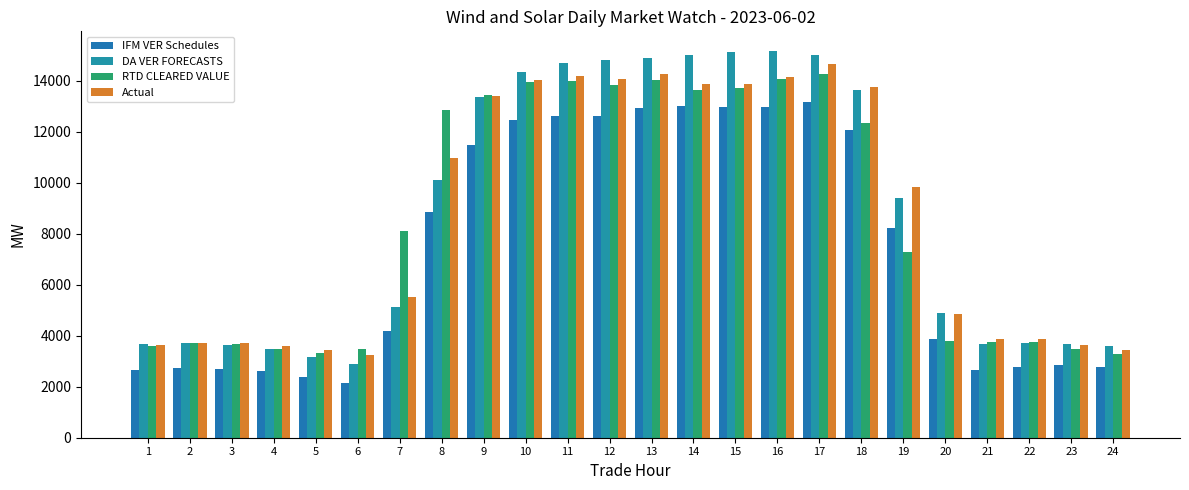

At which category is the sum across all series the highest?

17